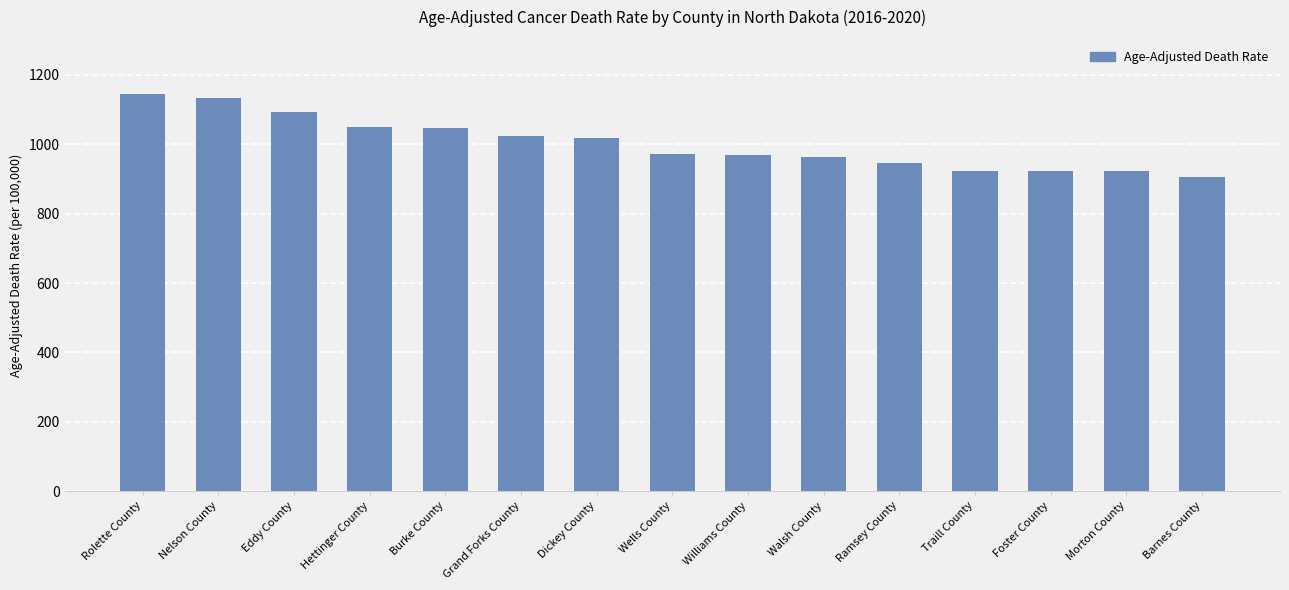

What is the value of the 12th bar from the left?

921.6